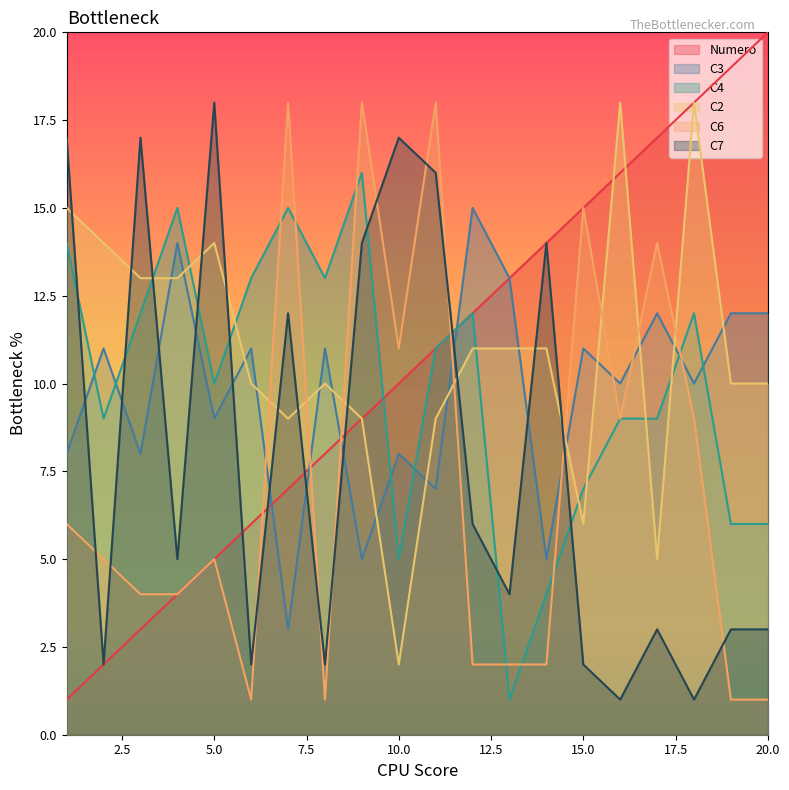

Where do C3 and C7 first cross each other?

1 and 2